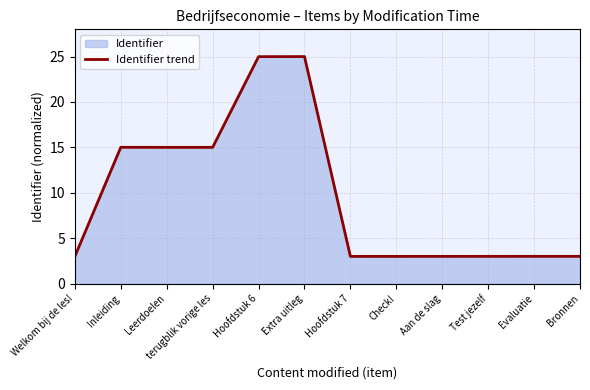

The chart shows a value of 3.0 at Evaluatie. True or false?

True